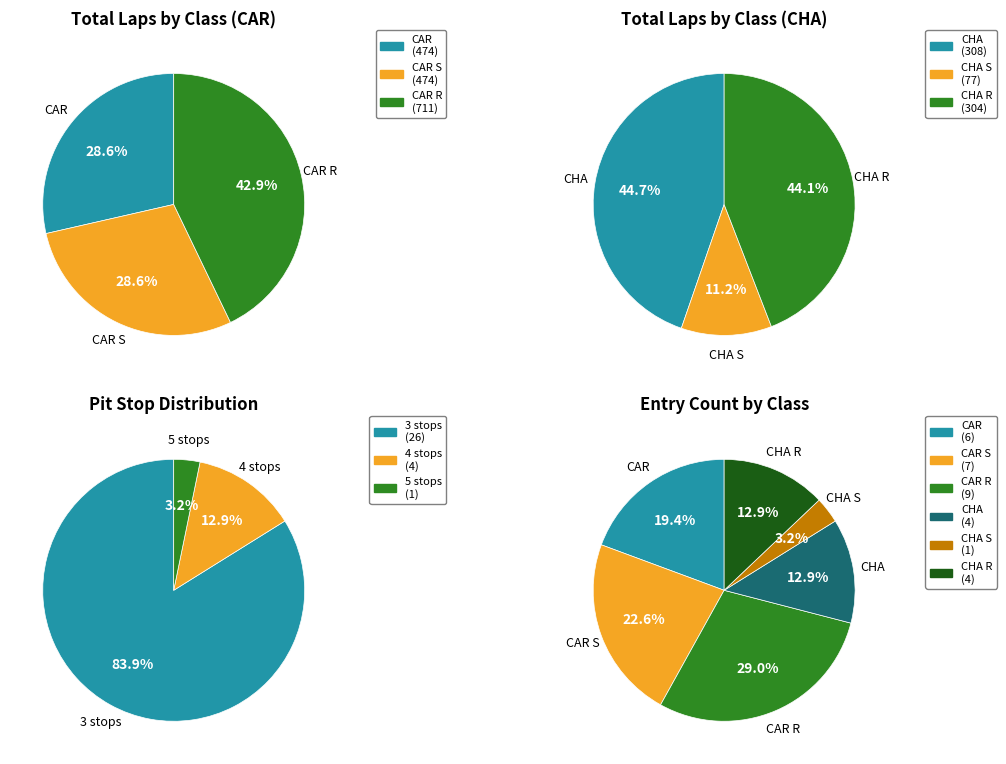

Count the number of slices in the pie.

6